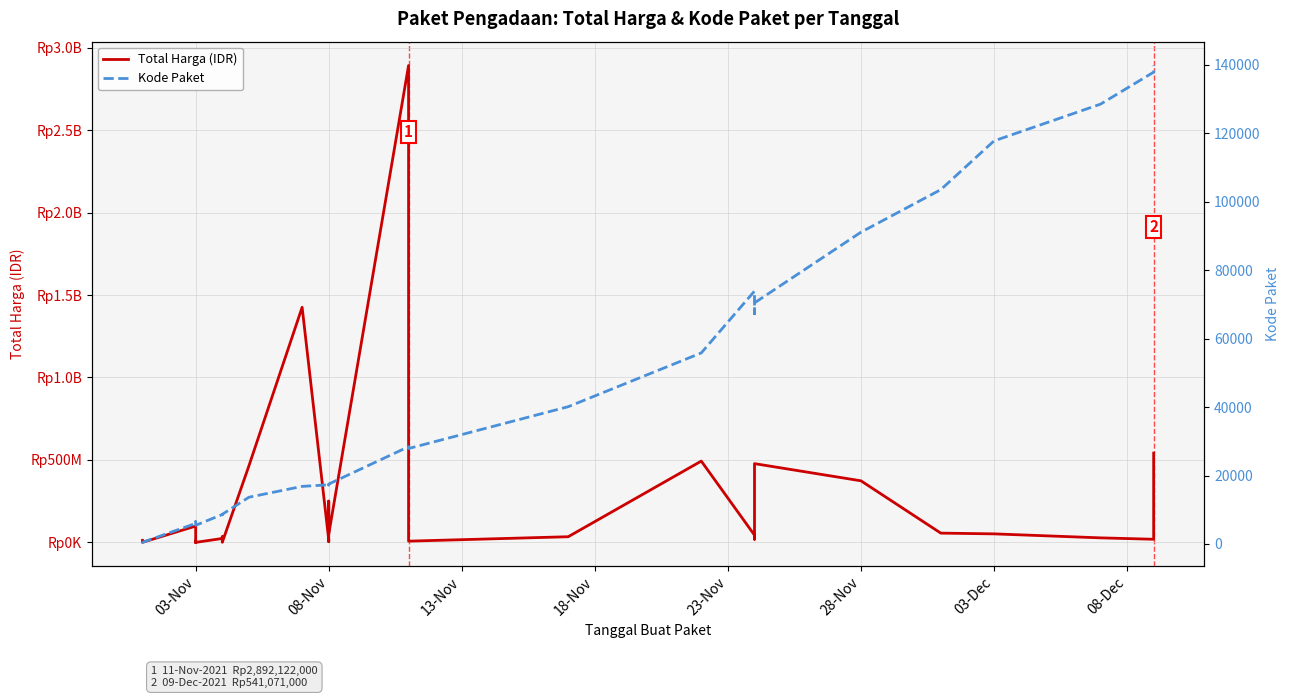

True or false: Total Harga (IDR) and Kode Paket intersect in this chart.

False